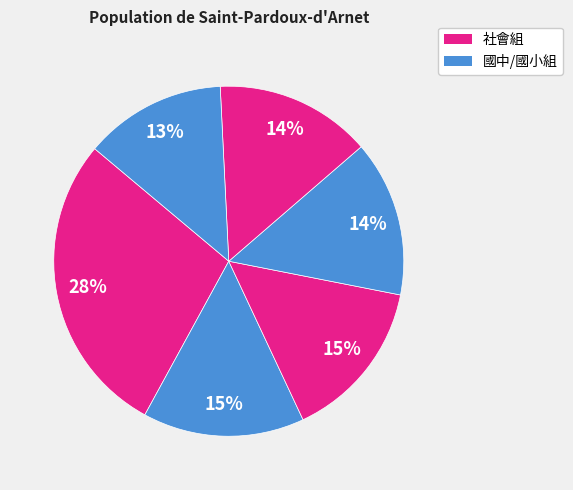

How many slices are in this pie chart?

6